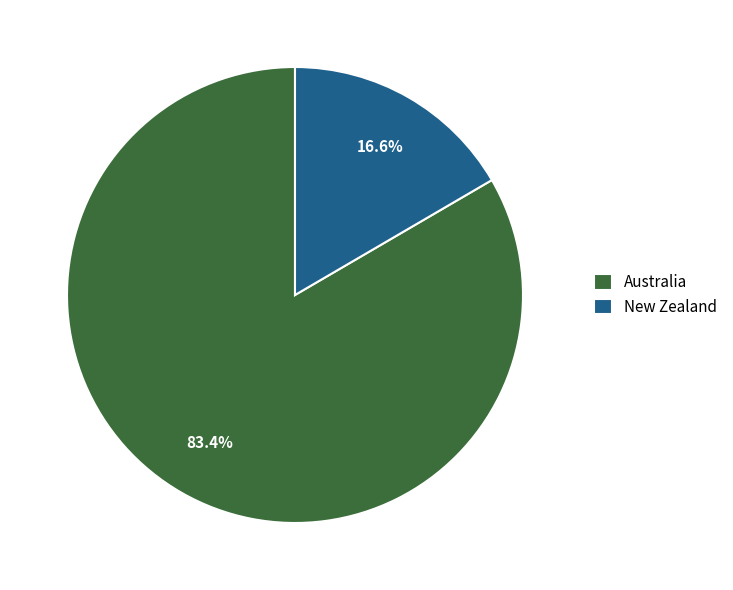

What is the total percentage of Australia and New Zealand?

100.0%